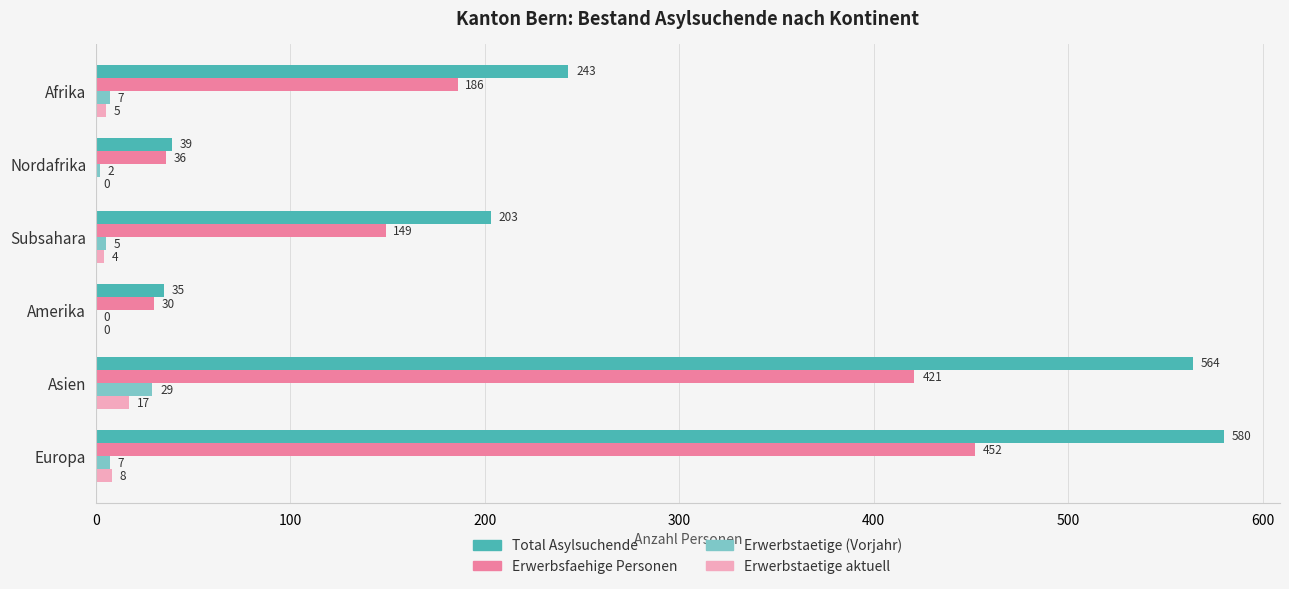

Where is Erwerbstaetige aktuell nearest to the value 8?

Europa